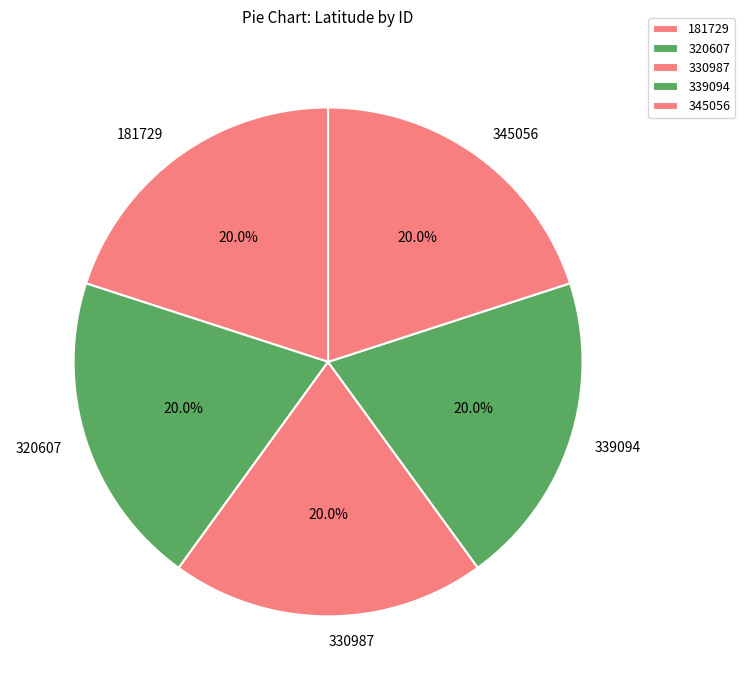

What percentage is the 339094 slice, to the nearest percent?

20%